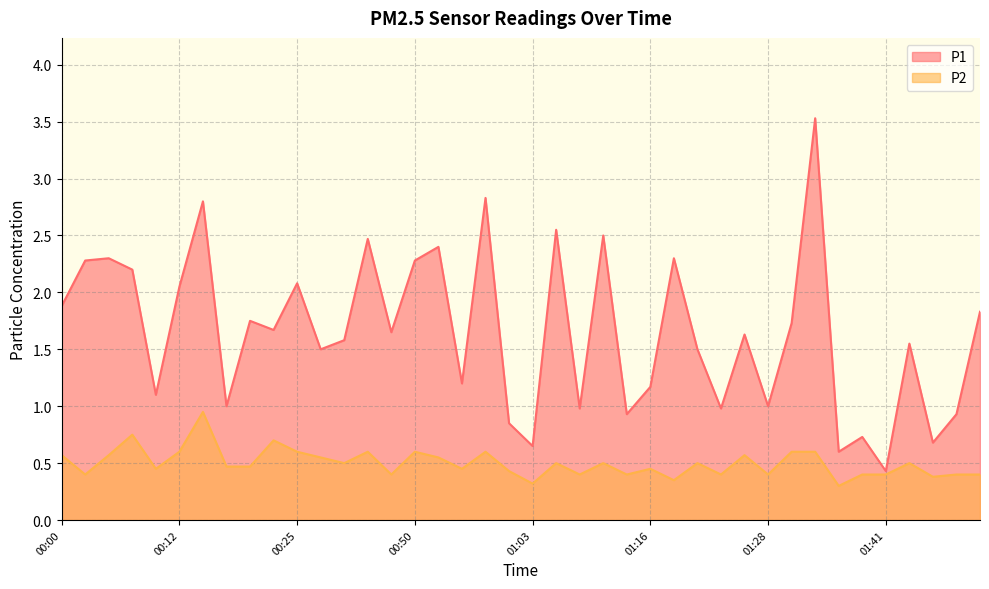

Reading left to right, extract all data points from this chart.

P1: 00:00=1.9	00:02=2.3	00:05=2.3	00:07=2.2	00:10=1.1	00:12=2.0	00:15=2.8	00:17=1.0	00:20=1.8	00:22=1.7	00:25=2.1	00:27=1.5	00:30=1.6	00:39=2.5	00:42=1.6	00:50=2.3	00:52=2.4	00:55=1.2	00:58=2.8	01:00=0.8	01:03=0.7	01:05=2.5	01:08=1.0	01:10=2.5	01:13=0.9	01:16=1.2	01:18=2.3	01:21=1.5	01:23=1.0	01:26=1.6	01:28=1.0	01:31=1.7	01:34=3.5	01:36=0.6	01:39=0.7	01:41=0.4	01:44=1.6	01:46=0.7	01:49=0.9	01:51=1.8
P2: 00:00=0.6	00:02=0.4	00:05=0.6	00:07=0.8	00:10=0.5	00:12=0.6	00:15=0.9	00:17=0.5	00:20=0.5	00:22=0.7	00:25=0.6	00:27=0.6	00:30=0.5	00:39=0.6	00:42=0.4	00:50=0.6	00:52=0.6	00:55=0.5	00:58=0.6	01:00=0.4	01:03=0.3	01:05=0.5	01:08=0.4	01:10=0.5	01:13=0.4	01:16=0.5	01:18=0.3	01:21=0.5	01:23=0.4	01:26=0.6	01:28=0.4	01:31=0.6	01:34=0.6	01:36=0.3	01:39=0.4	01:41=0.4	01:44=0.5	01:46=0.4	01:49=0.4	01:51=0.4